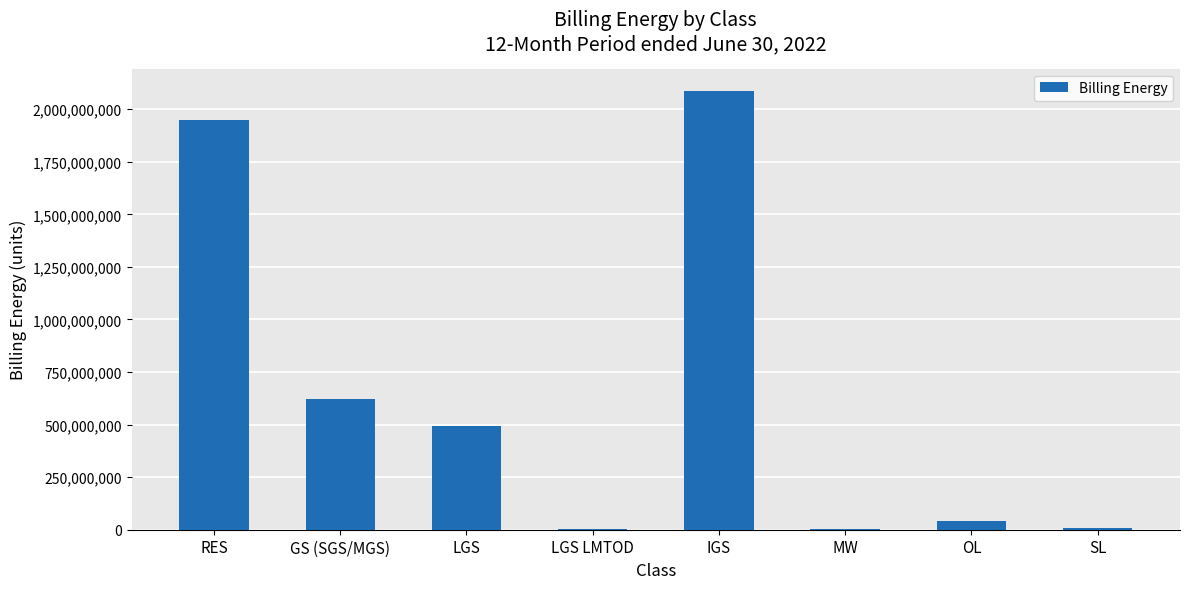

What is the average value?

650701061